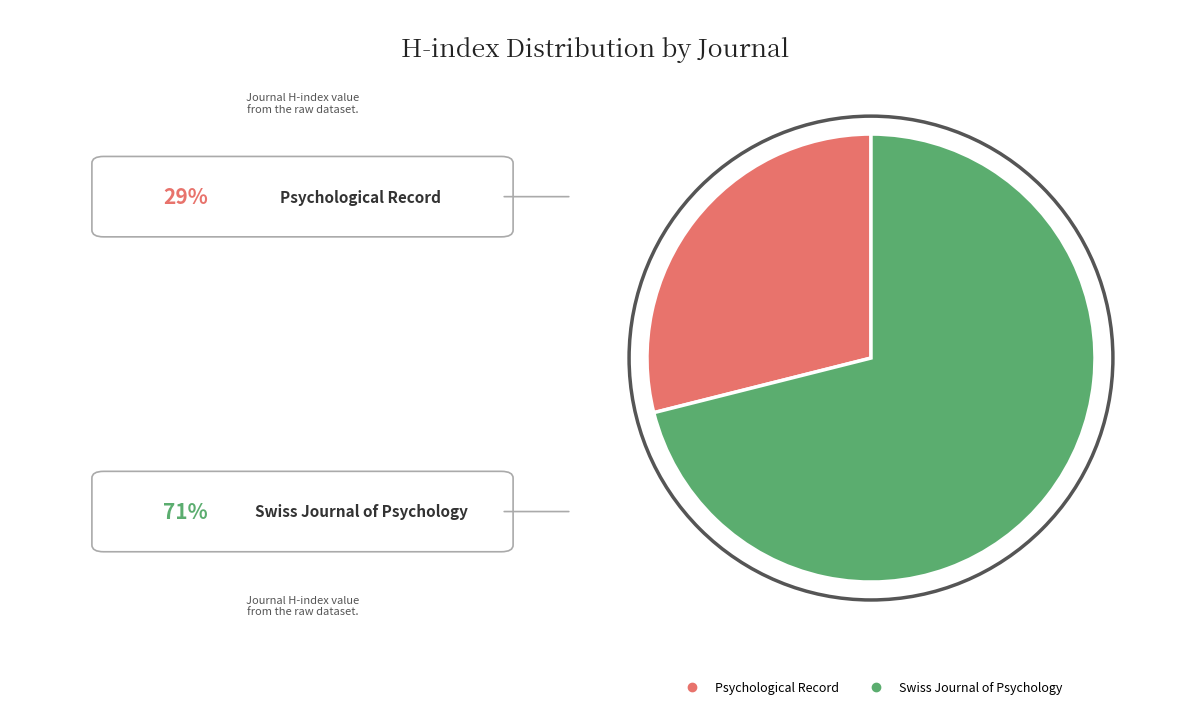

How many slices are in this pie chart?

2